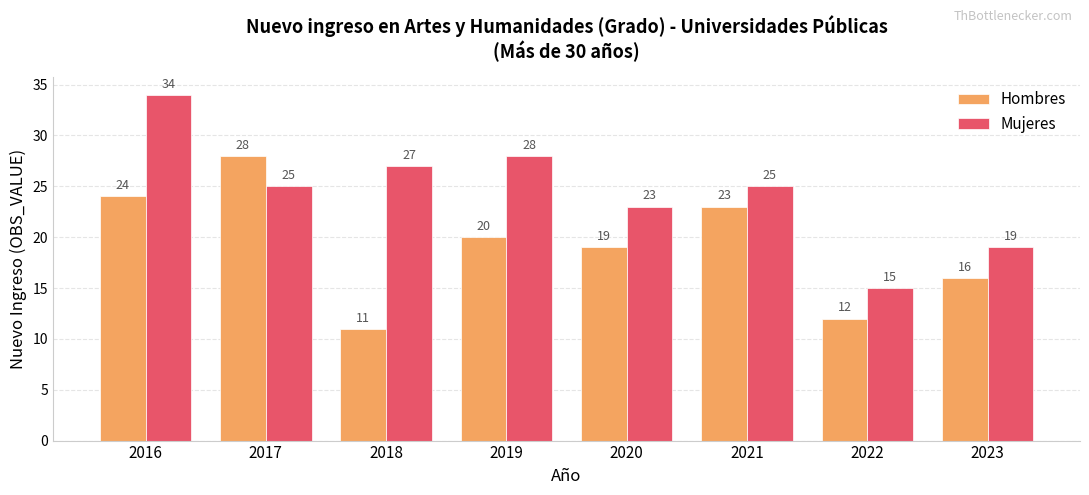

Which series changed the most between 2018 and 2020?

Hombres